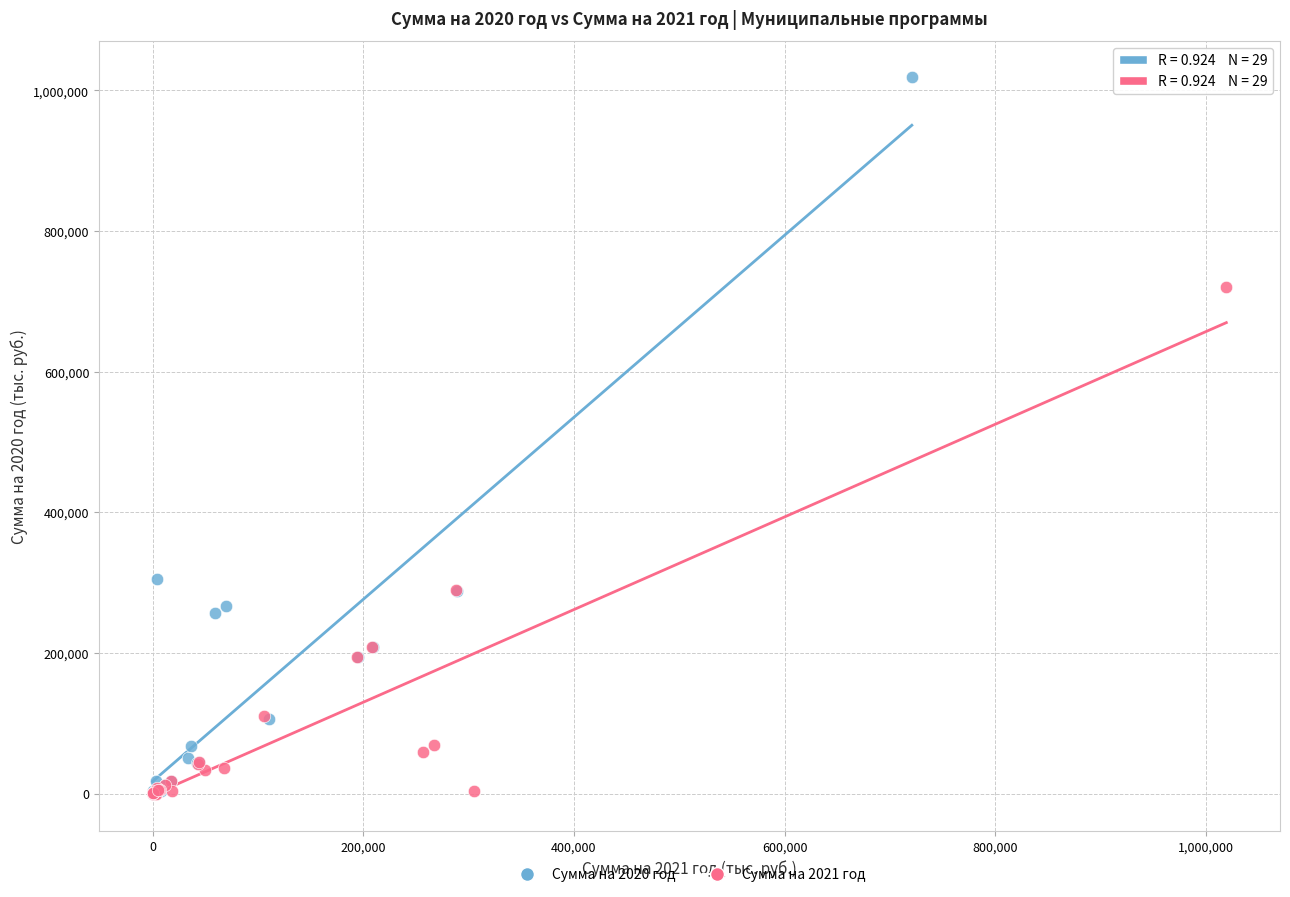

What are all the series names shown in the legend?

Сумма на 2020 год, Сумма на 2021 год